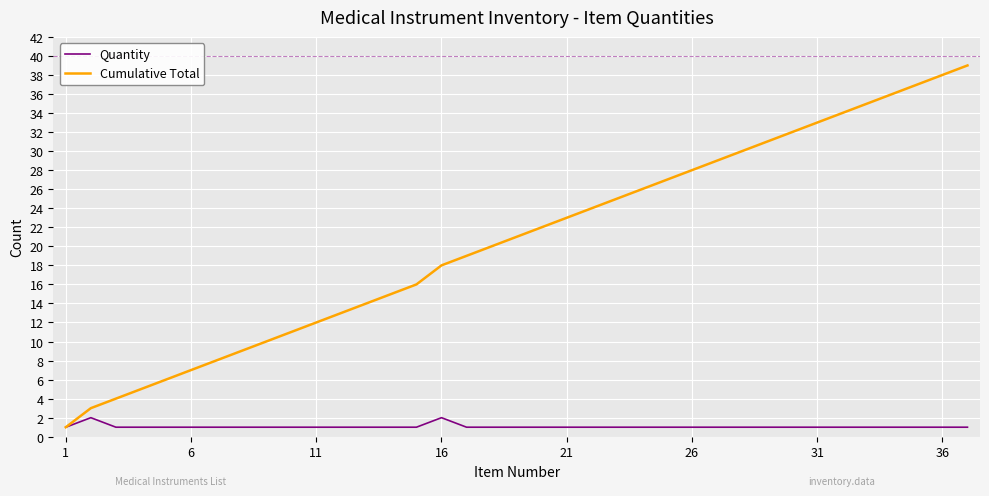

What is the maximum value shown in the chart?

39